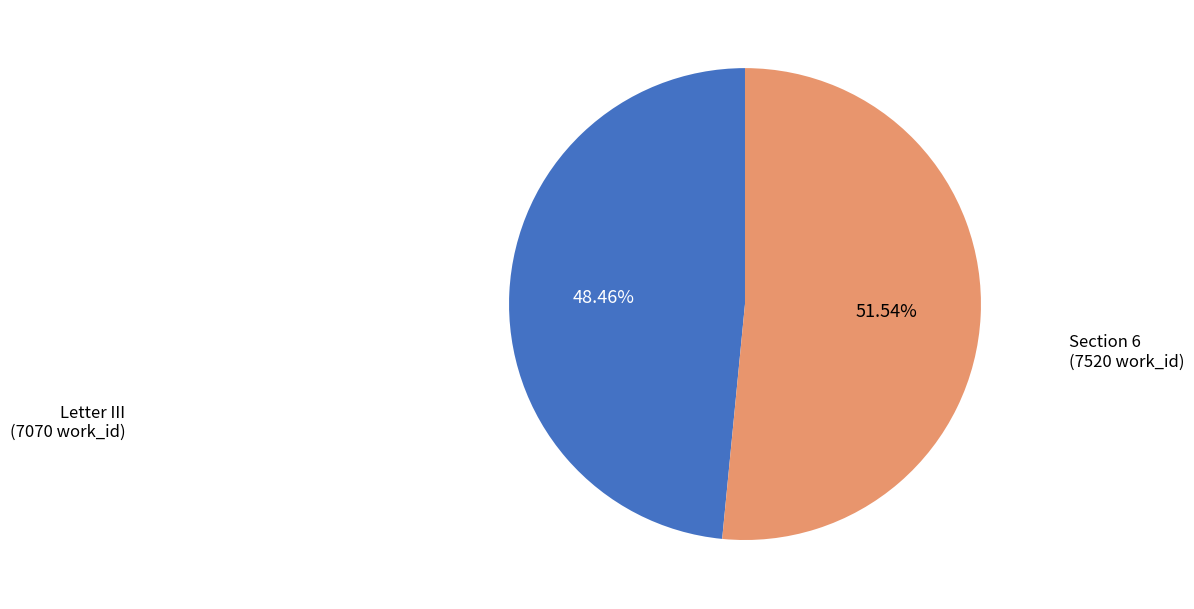

How many segments does this pie chart have?

2